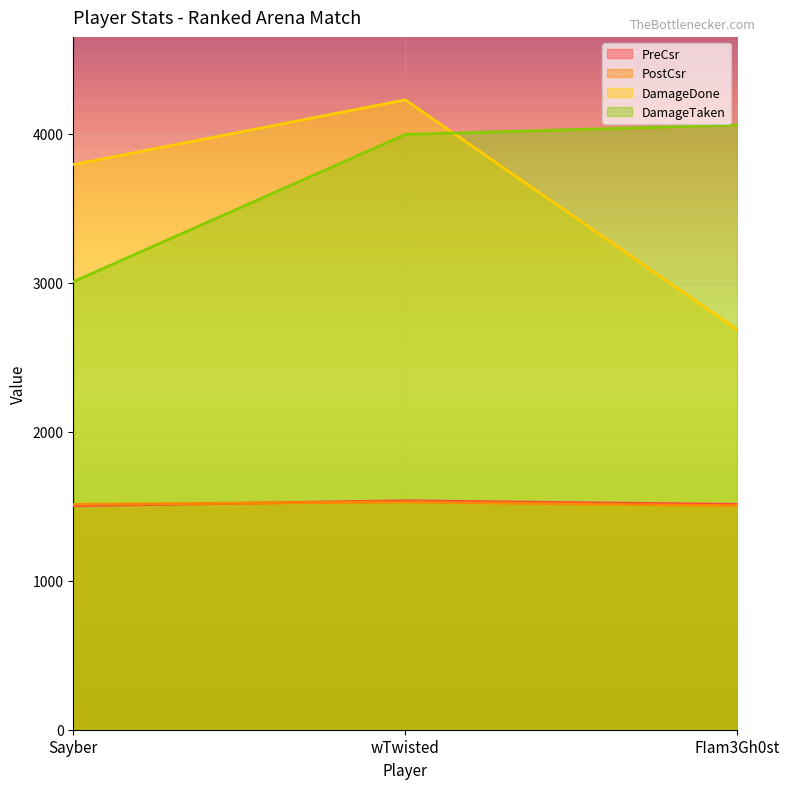

What is the difference between the PostCsr values at Sayber and FIam3Gh0st?

9